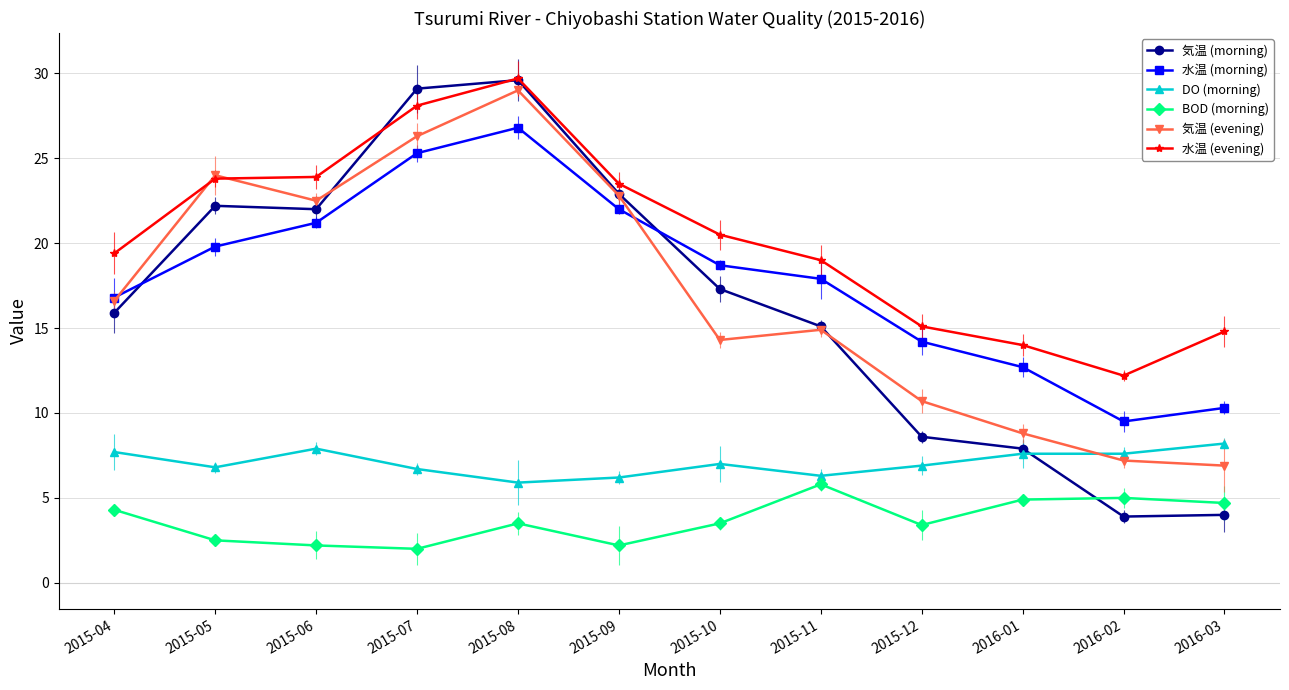

What is the value of the 気温 (evening) point at the 12th from the left?

6.9